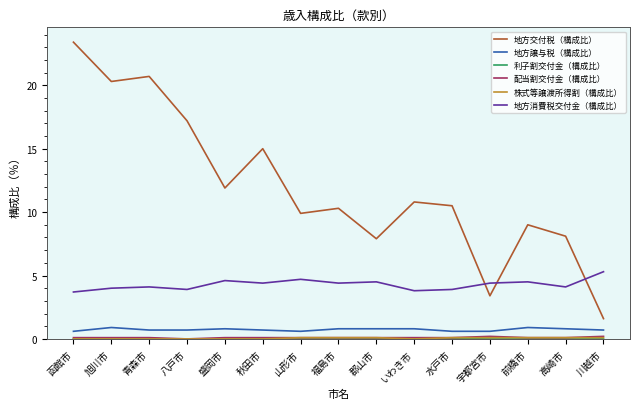

Between 八戸市 and 郡山市, which series saw the biggest shift?

地方交付税（構成比）